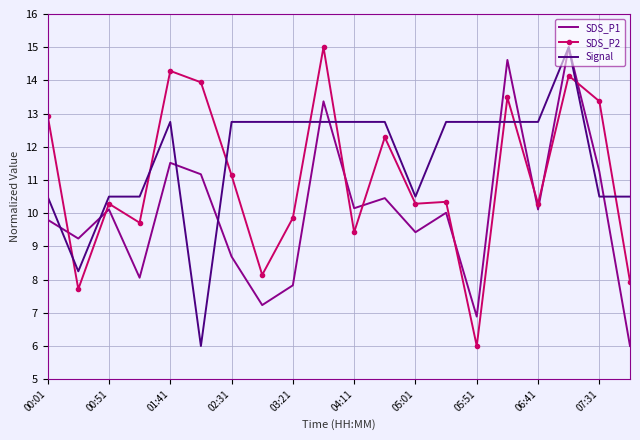

How many times do Signal and SDS_P2 cross each other?

9